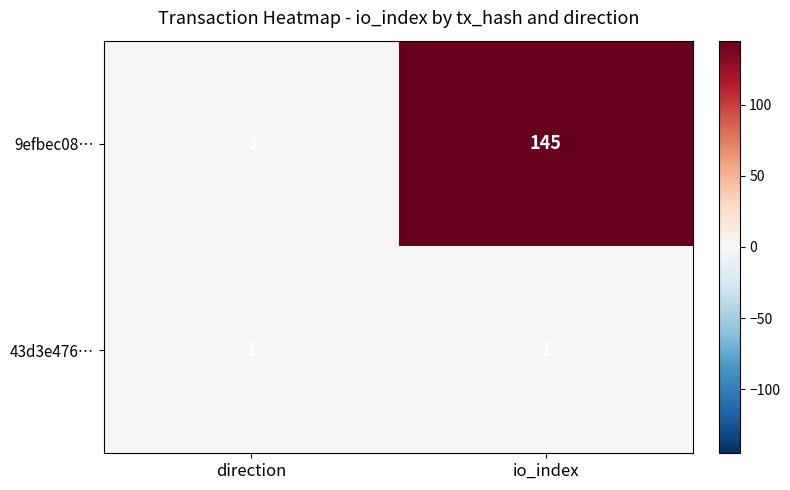

Rank the series by their average value, from lowest to highest.

43d3e476…, 9efbec08…